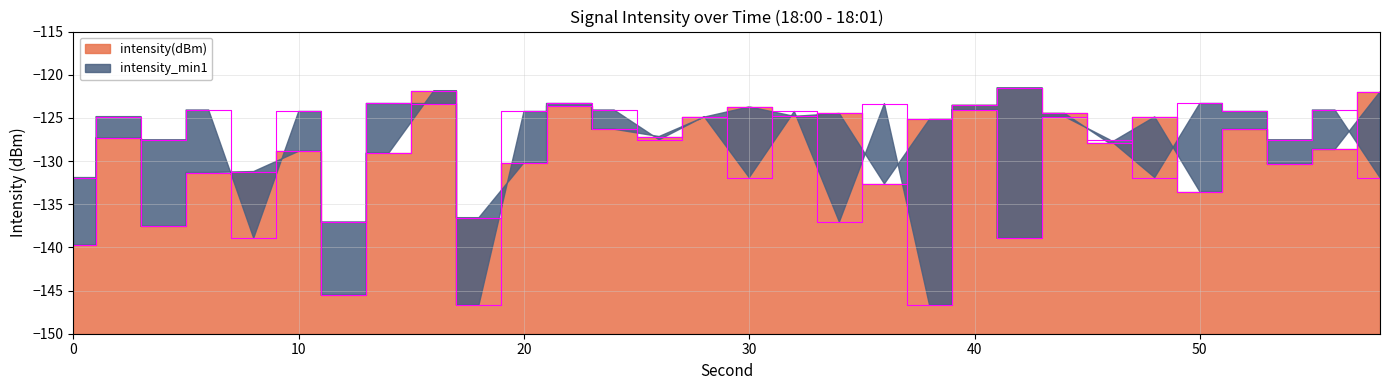

How many categories are shown in the chart?

30